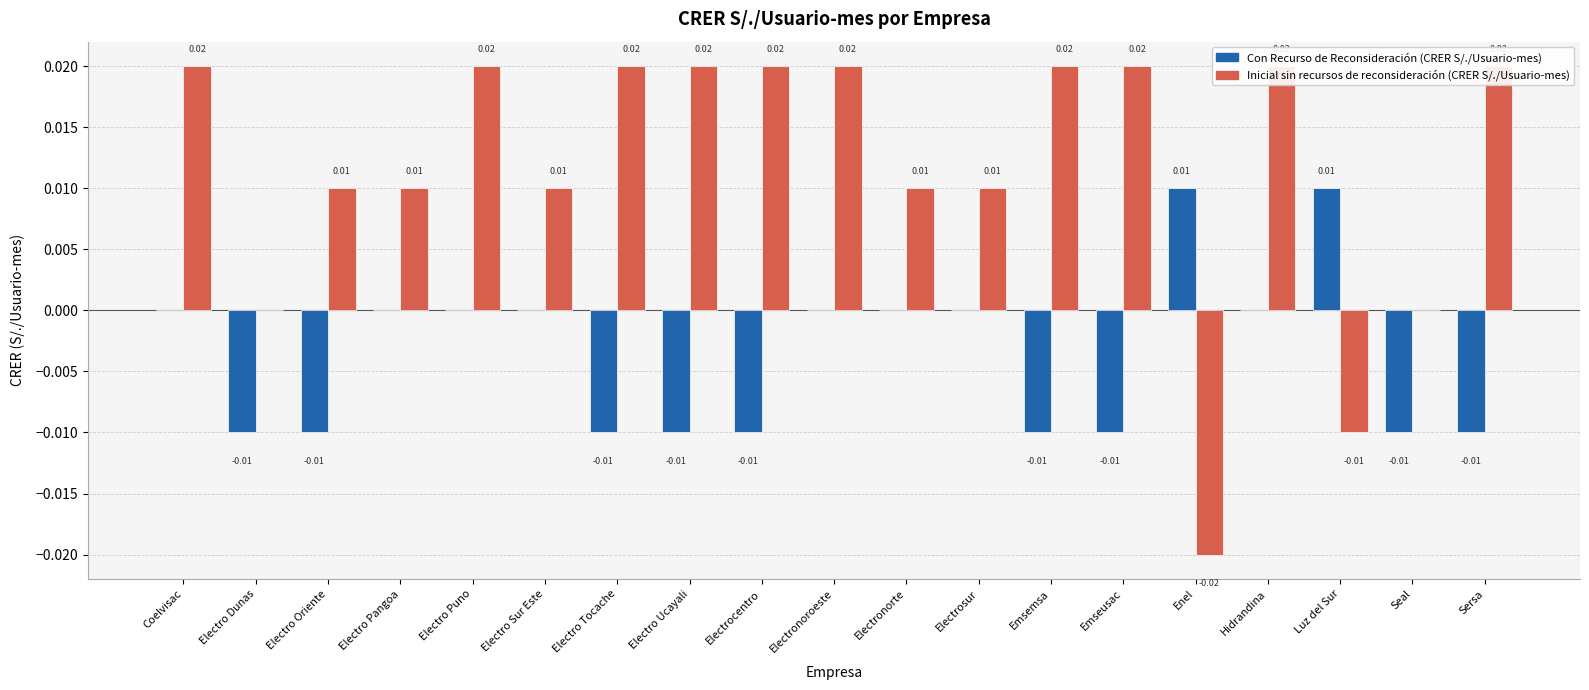

What is the label of the 3rd bar from the right?

Luz del Sur